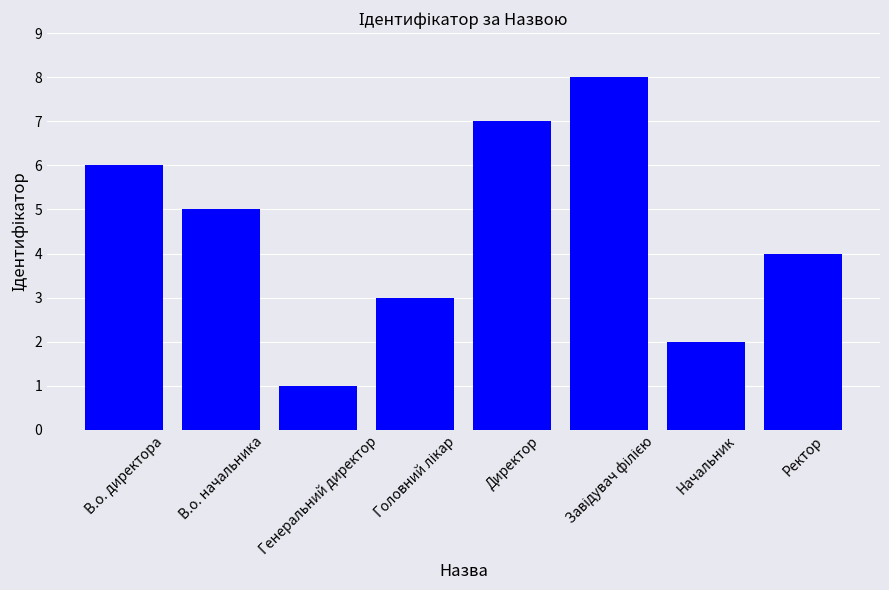

Read the value at Директор.

7